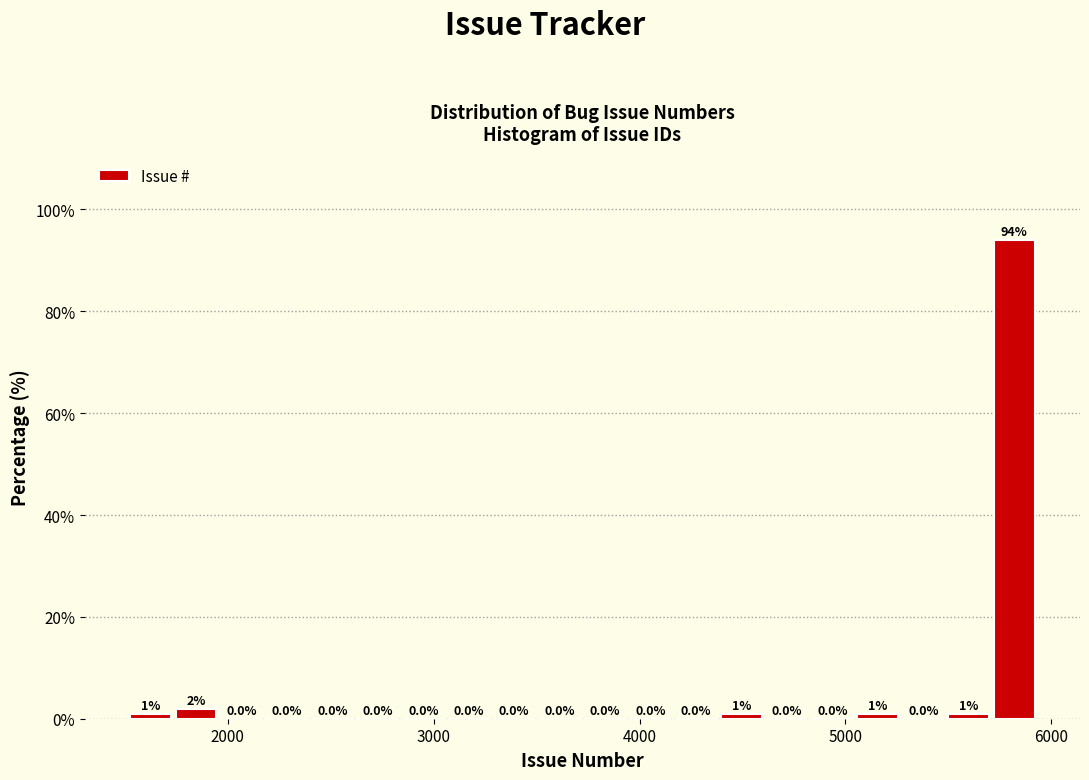

Around what value on the x-axis is the tallest bar? Give the approximate position of its centre, as read against the axis.

5800